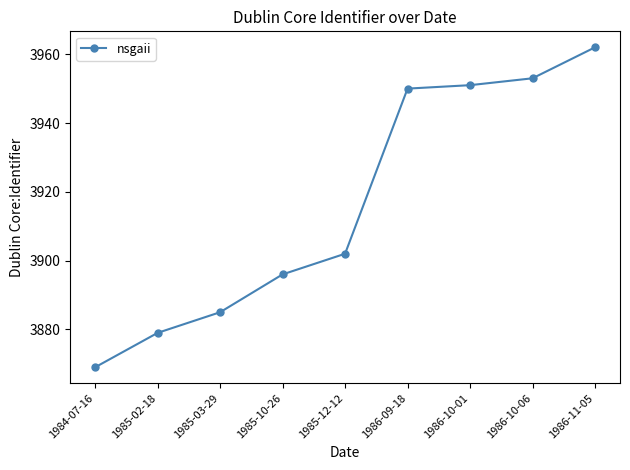

How many lines are shown in the chart?

1